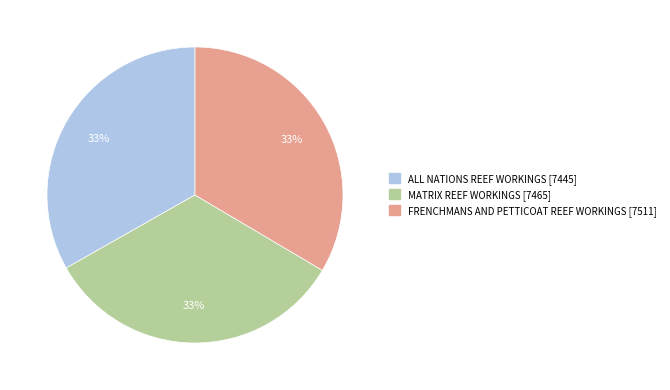

Do FRENCHMANS AND PETTICOAT REEF WORKINGS and MATRIX REEF WORKINGS together represent more than half of the pie?

Yes